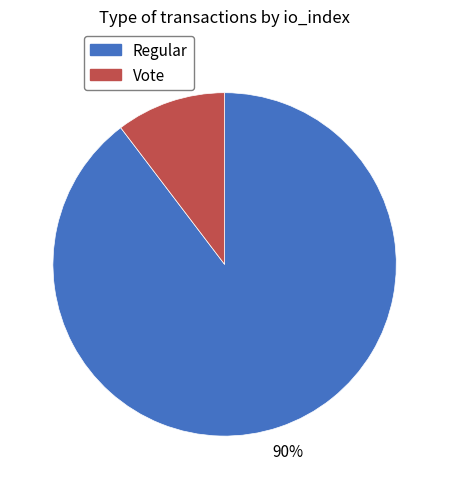

Is there a majority slice in this chart?

Yes